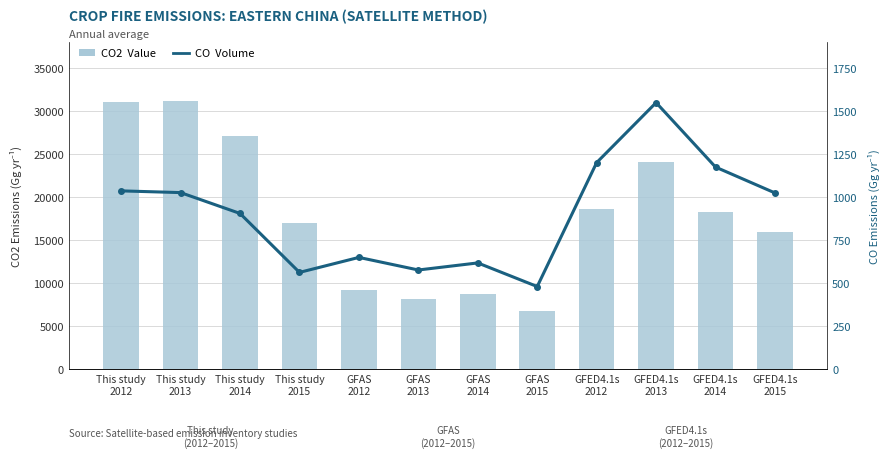

What is the value of the CO2 Value bar at the 1st from the left?

31066